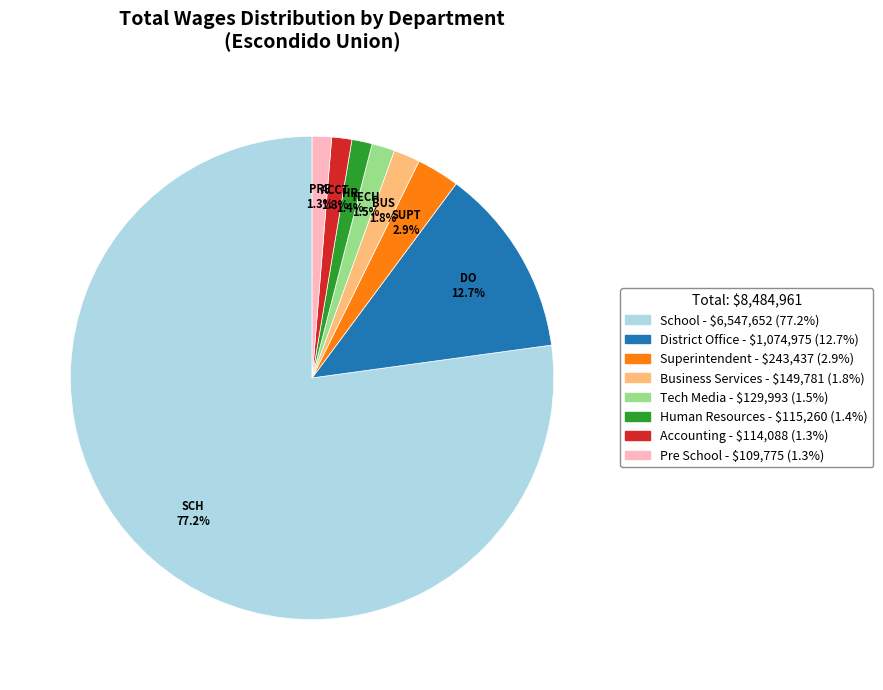

Is there a majority slice in this chart?

Yes